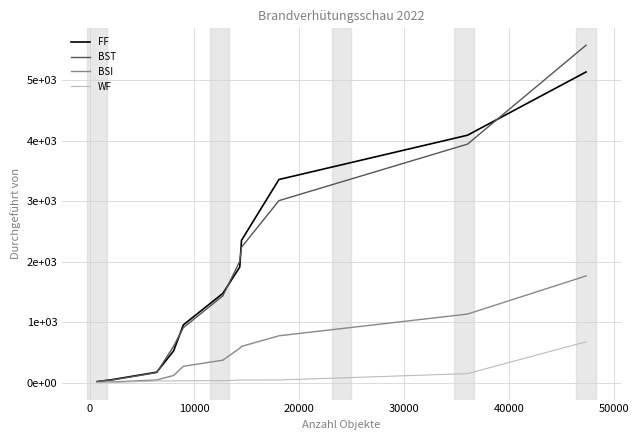

Is this an area chart (filled region under the line)?

No